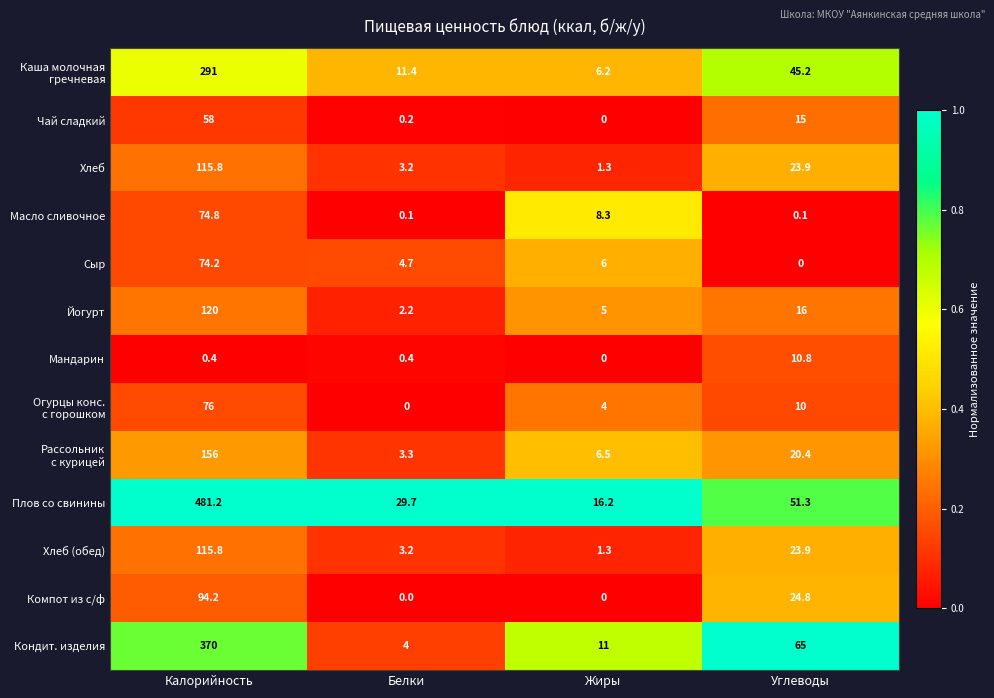

At which category is the sum across all series the highest?

Калорийность